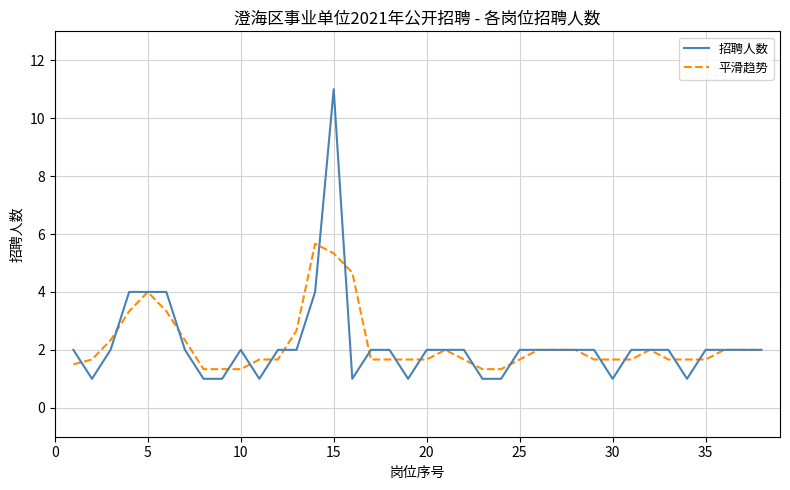

Rank the series by their maximum value, from lowest to highest.

平滑趋势, 招聘人数